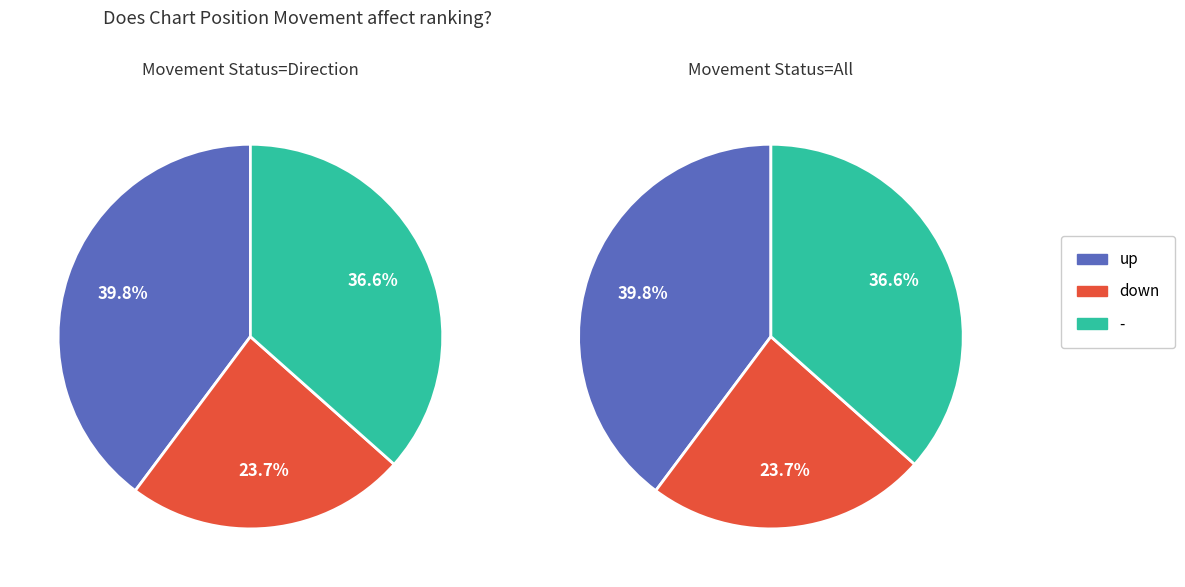

Does up represent more than half of the total?

No